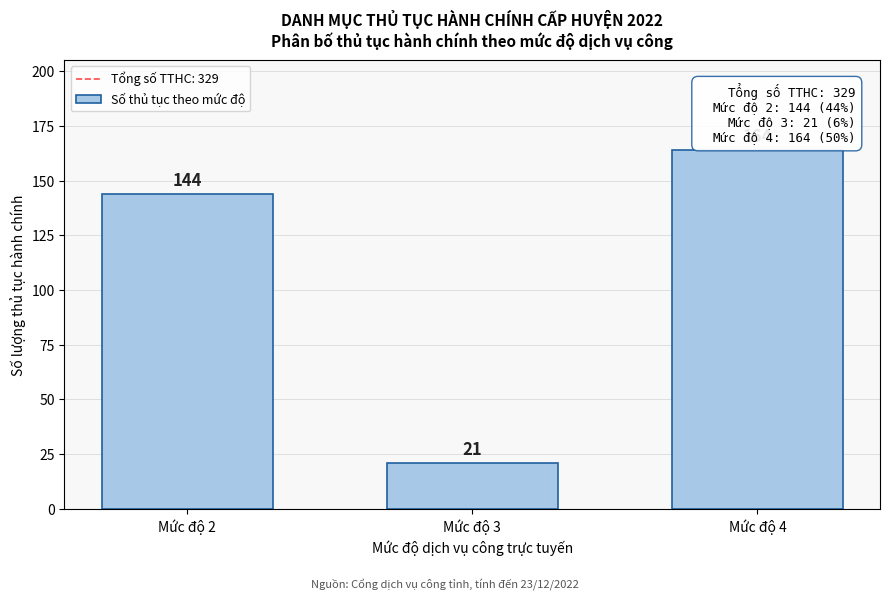

Reading left to right, transcribe all the data shown in this chart.

144	21	164